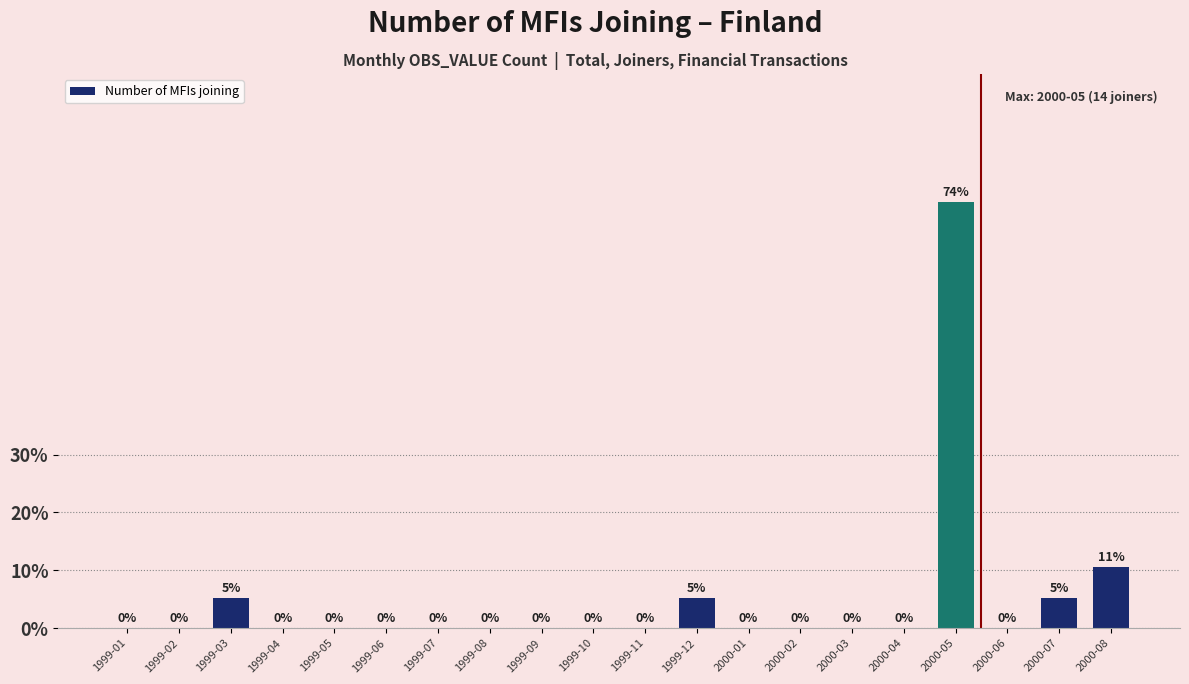

Are the bars horizontal?

No